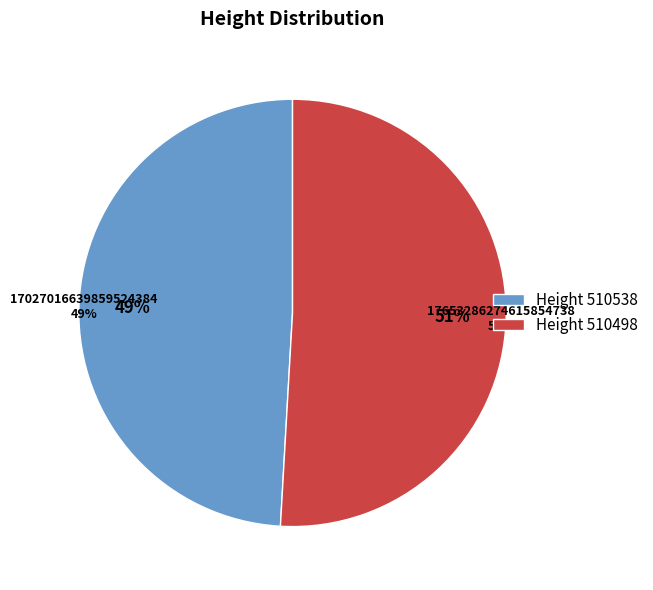

What percentage is NOT represented by 510538?

50.9%